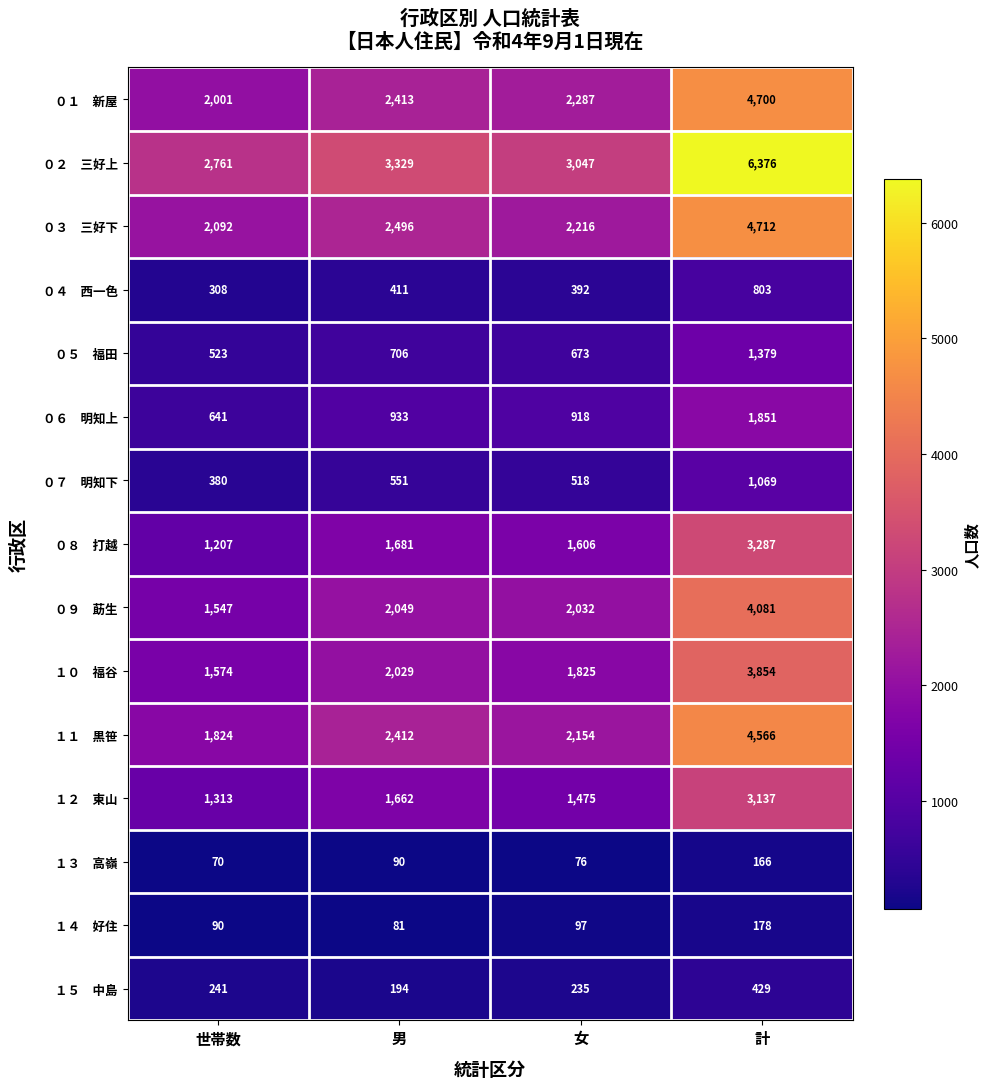

At which category is the sum across all series the highest?

計